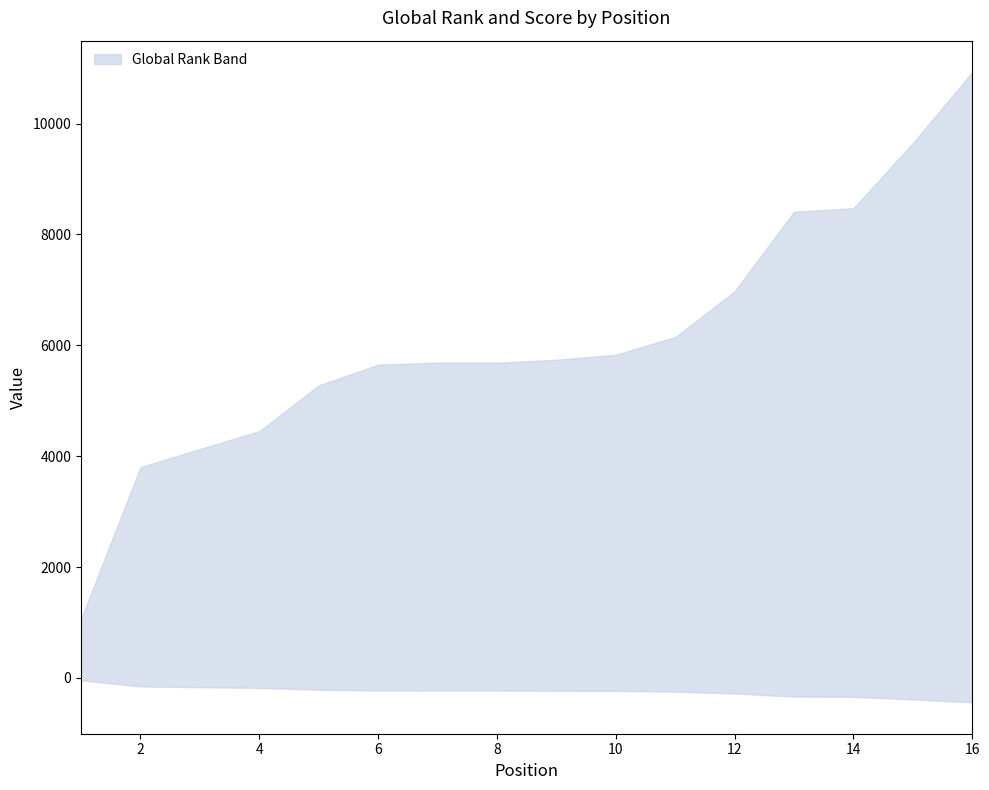

Rank the categories by value from lowest to highest.

1, 2, 3, 4, 5, 6, 7, 8, 9, 10, 11, 12, 13, 14, 15, 16